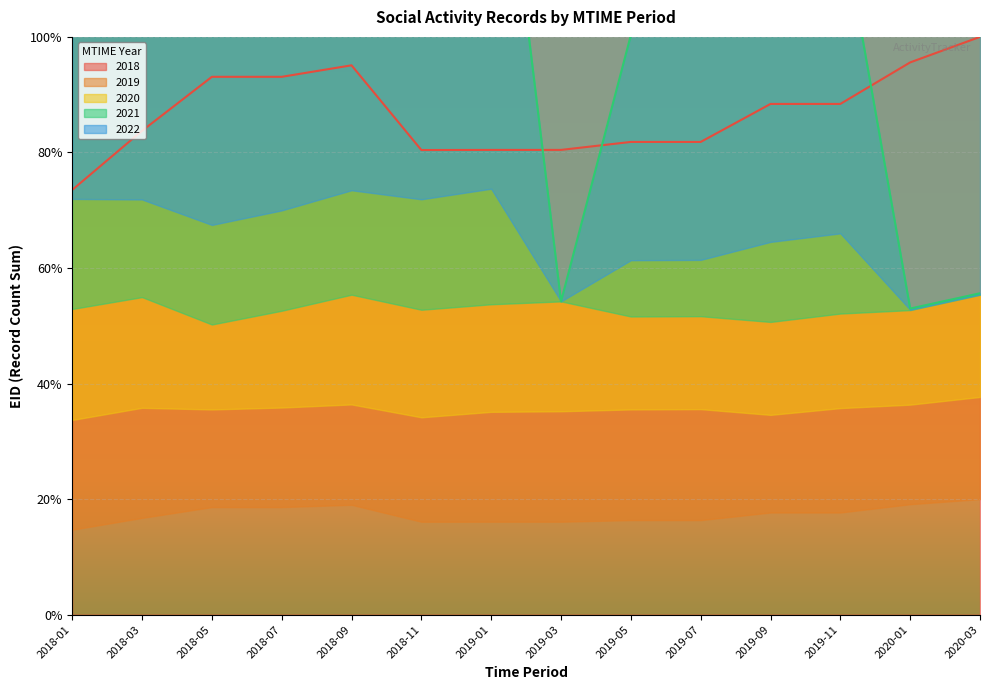

At how many categories does at least one series exceed 1?

14